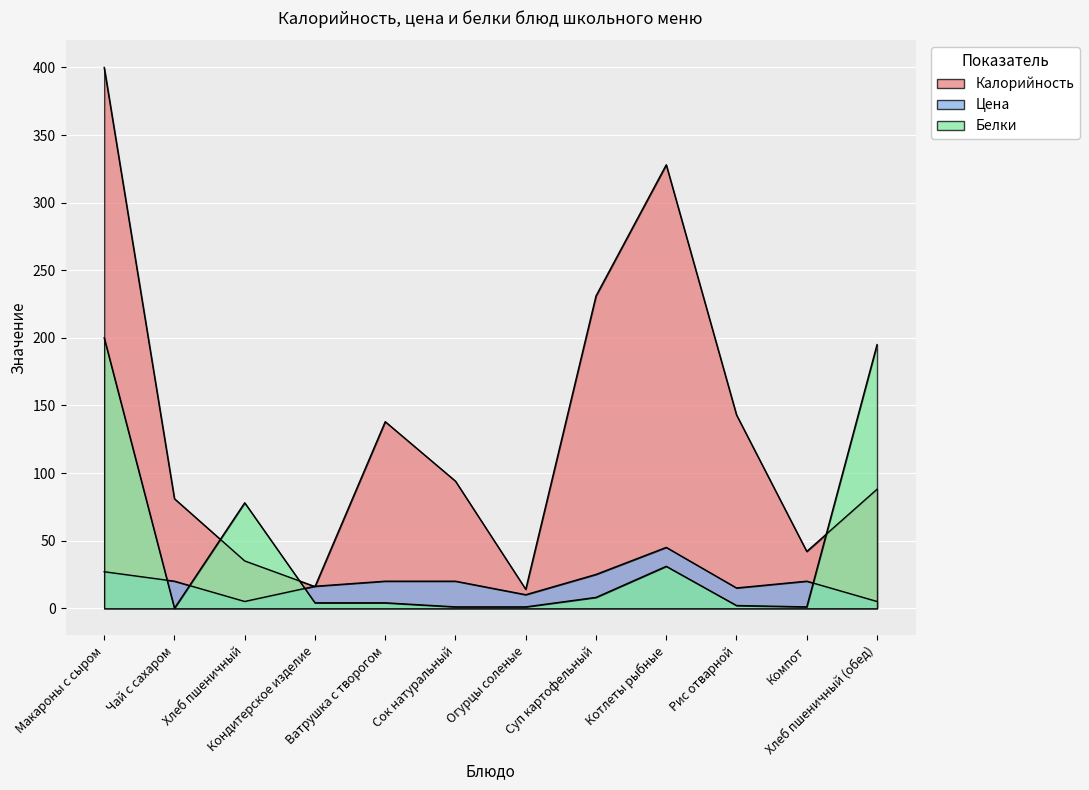

The Цена series shows 20.0 at Ватрушка с творогом. True or false?

True